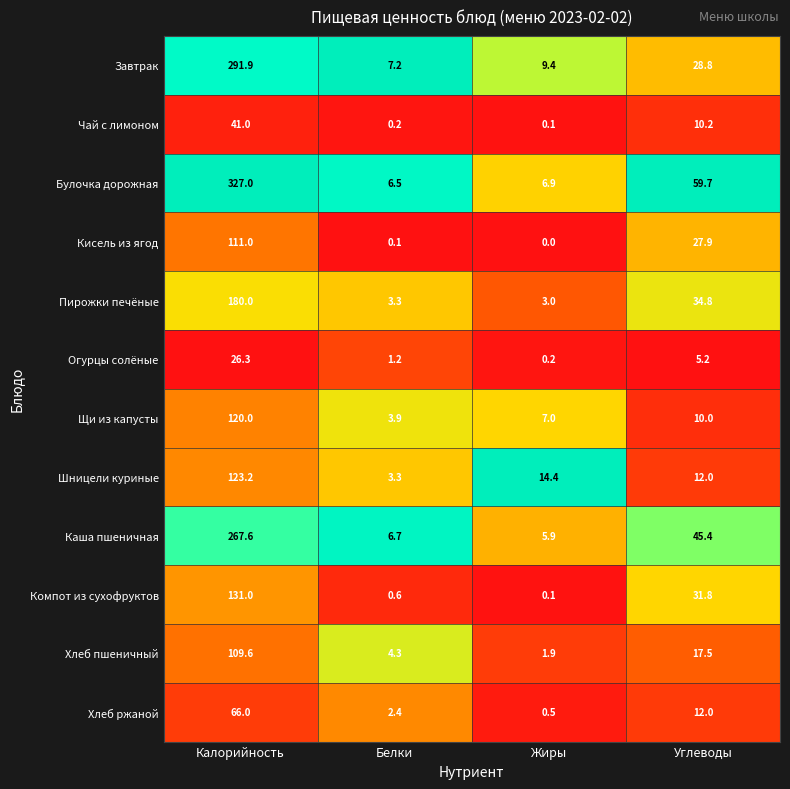

What value does the Компот из сухофруктов series have at Углеводы?

31.8